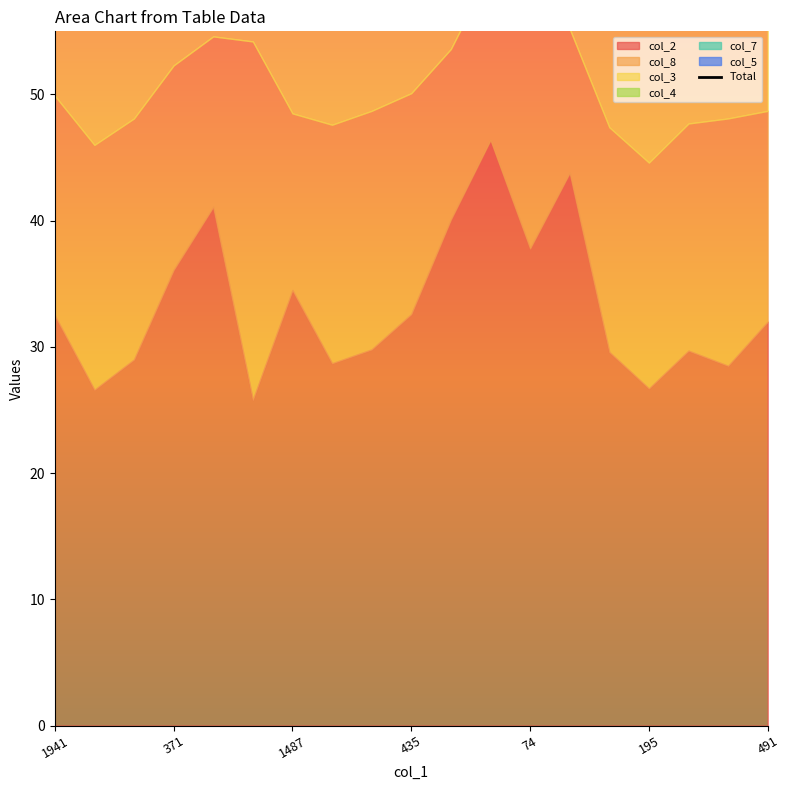

What is the ratio of the value at 11 to the value at 435?

1.0